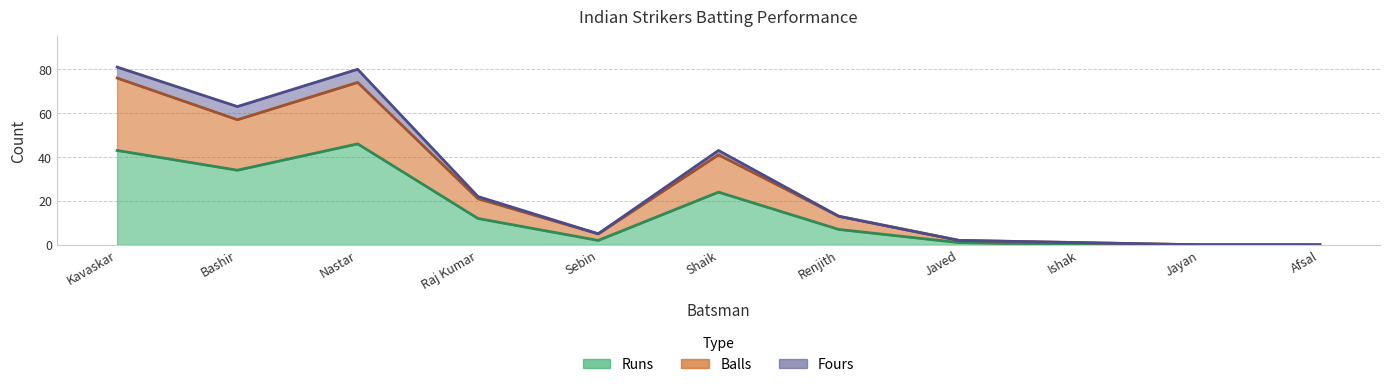

Is the value of Runs at Sebin greater than the value of Balls at Javed?

No